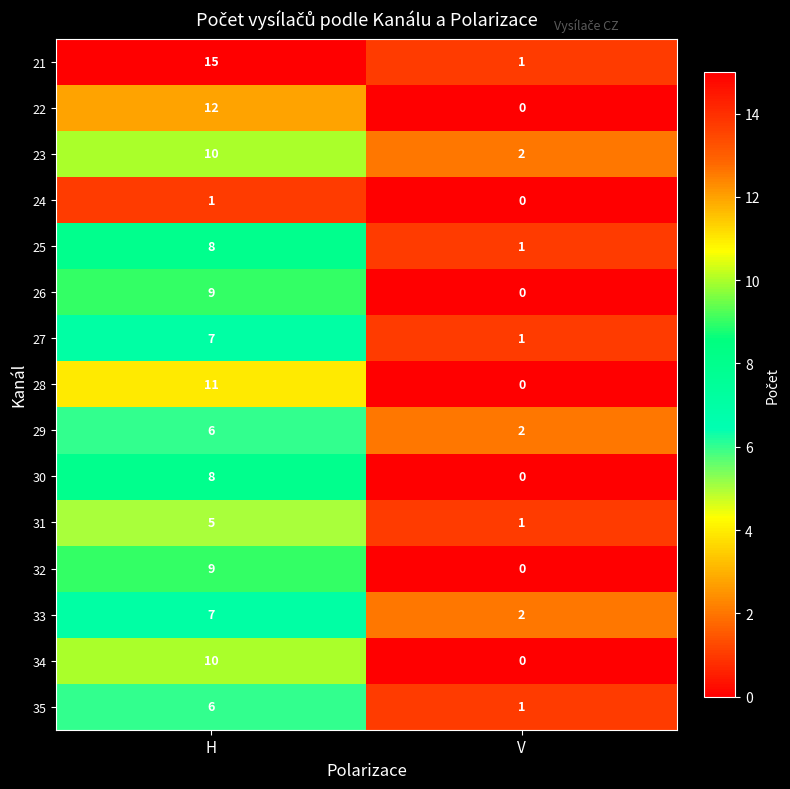

Reading left to right, list all the values displayed in this chart.

21: 15	1
22: 12	0
23: 10	2
24: 1	0
25: 8	1
26: 9	0
27: 7	1
28: 11	0
29: 6	2
30: 8	0
31: 5	1
32: 9	0
33: 7	2
34: 10	0
35: 6	1